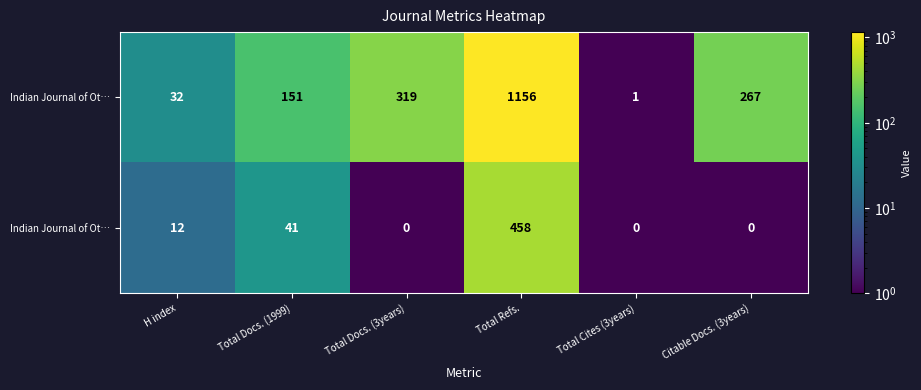

Between H index and Total Refs., which is larger?

Total Refs.